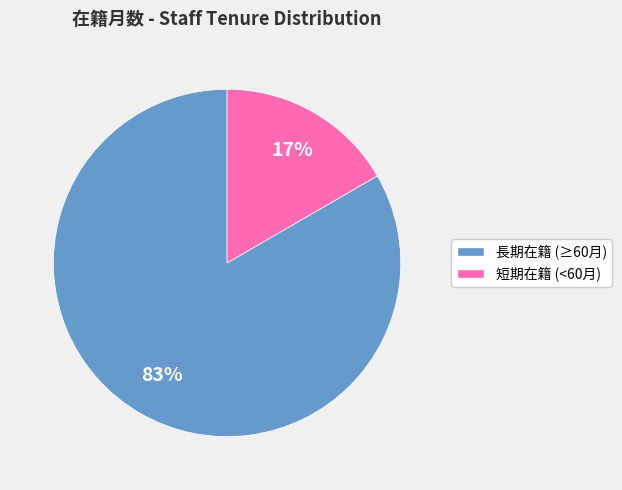

Is there a majority slice in this chart?

Yes